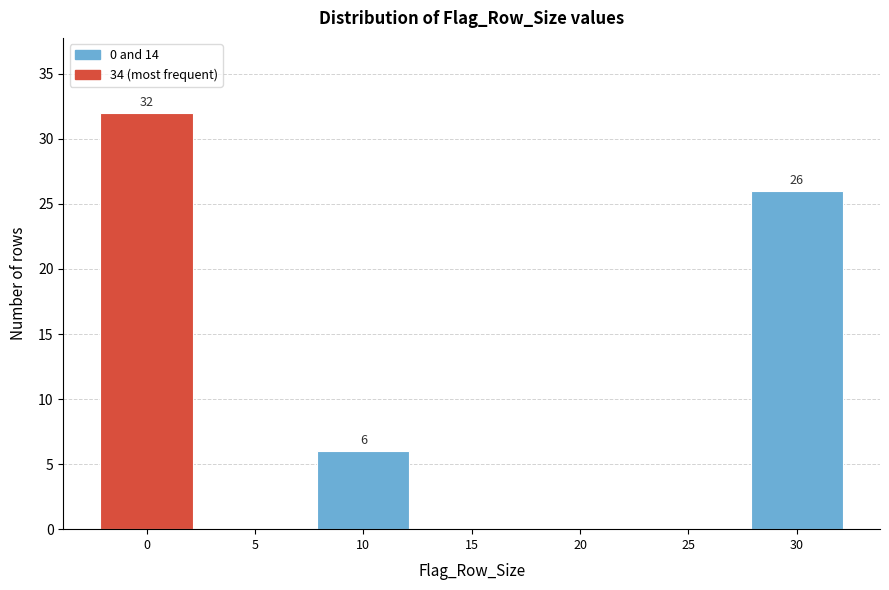

Reading right to left, list all the values displayed in this chart.

30=26	25=0	20=0	15=0	10=6	5=0	0=32